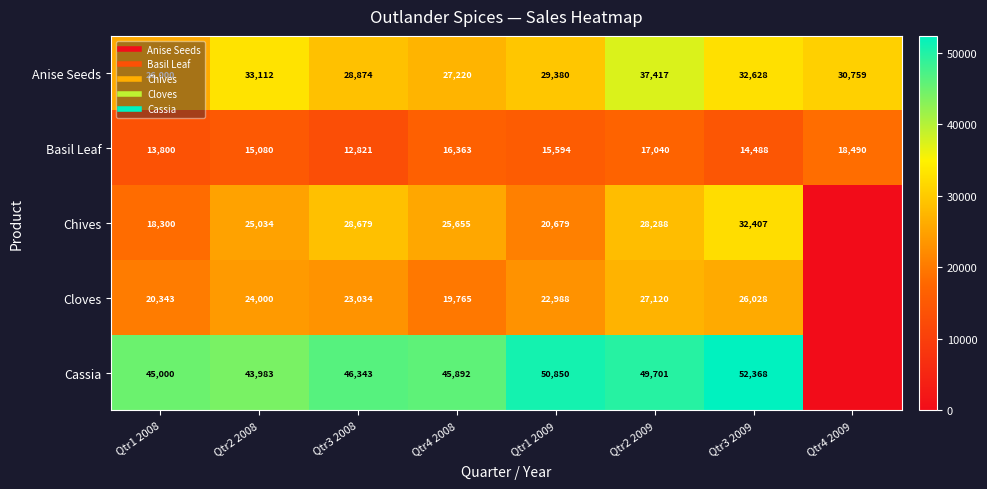

At how many categories does at least one series exceed 31350?

7